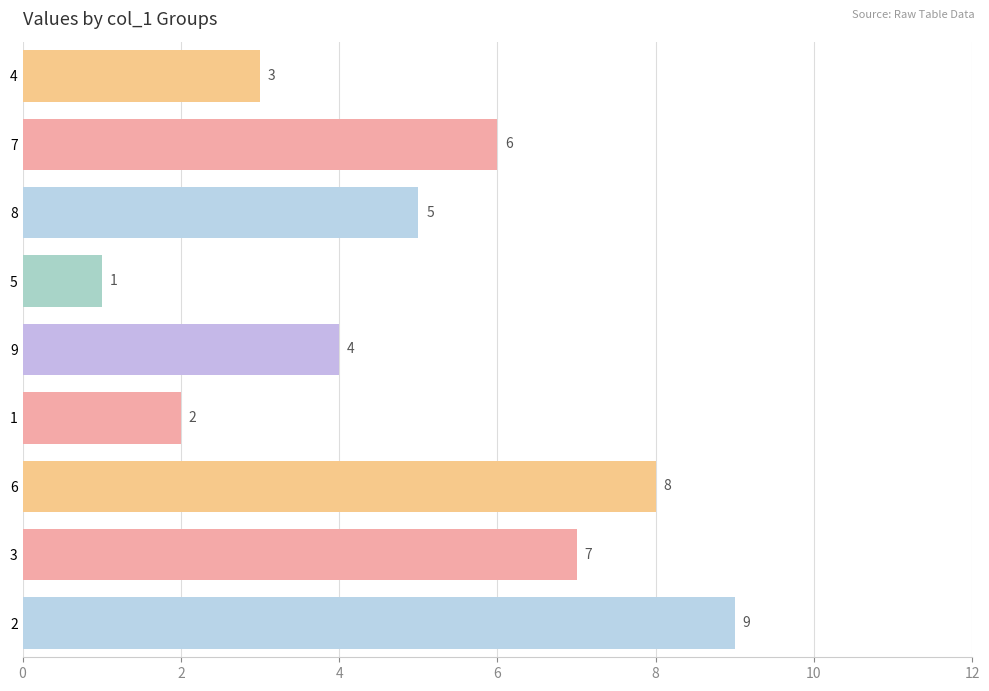

What is the sum of all col_5 values?

45